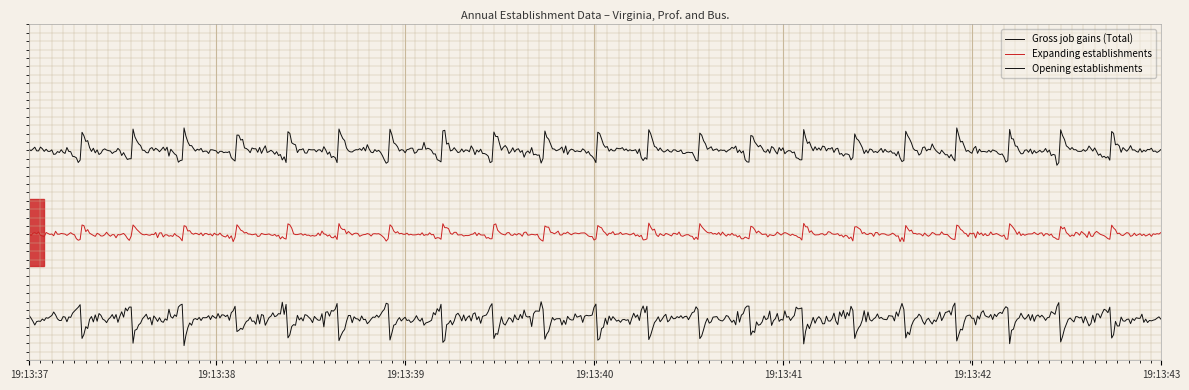

Is this an area chart (filled region under the line)?

No